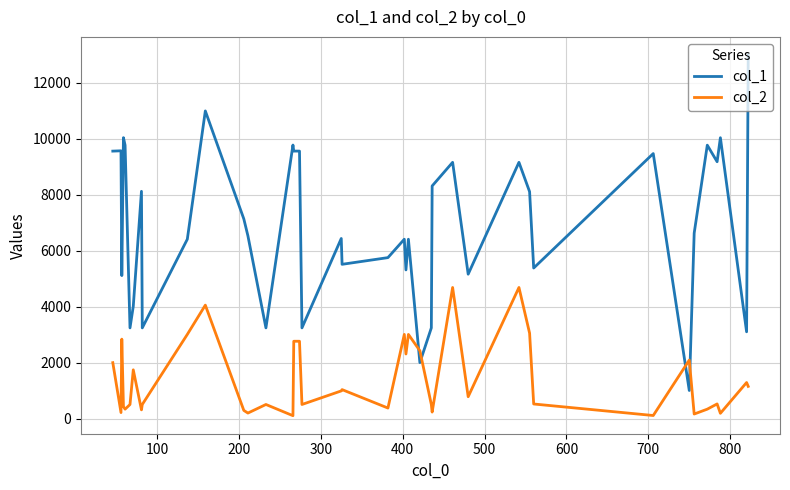

What is the difference between the maximum and minimum values in the col_2 series?

4585.0